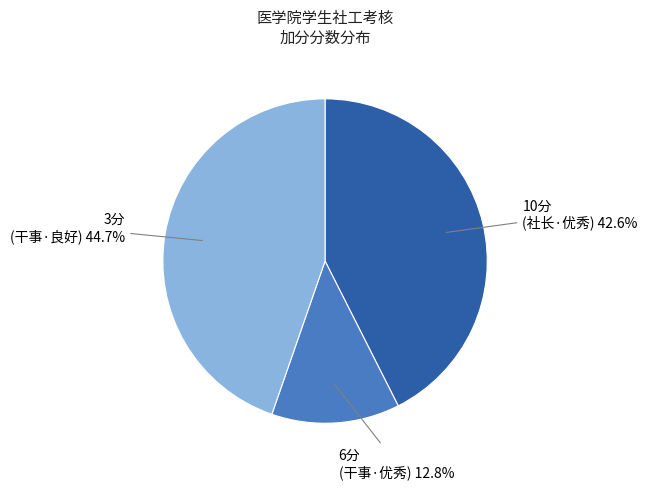

Is there any slice that represents more than half of the pie?

No